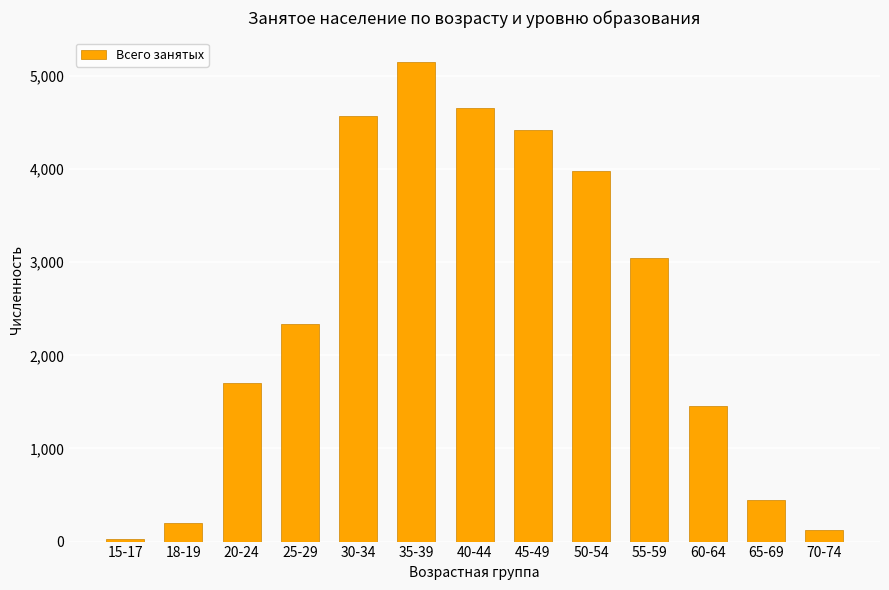

Rank the categories by value from lowest to highest.

15-17, 70-74, 18-19, 65-69, 60-64, 20-24, 25-29, 55-59, 50-54, 45-49, 30-34, 40-44, 35-39